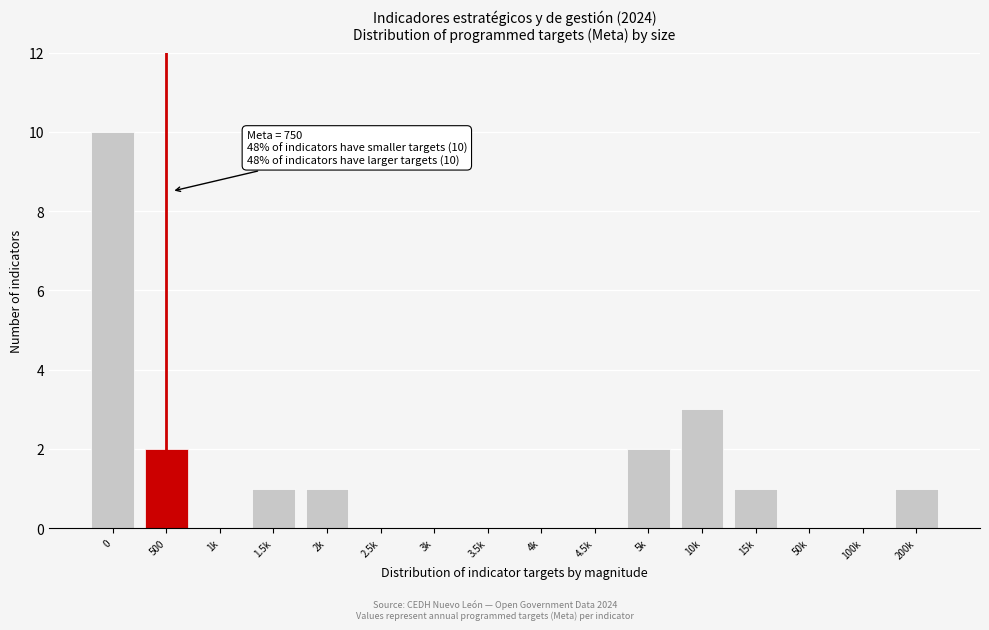

Reading right to left, what are all the values shown in this chart?

200k=1	100k=0	50k=0	15k=1	10k=3	5k=2	4.5k=0	4k=0	3.5k=0	3k=0	2.5k=0	2k=1	1.5k=1	1k=0	500=2	0=10